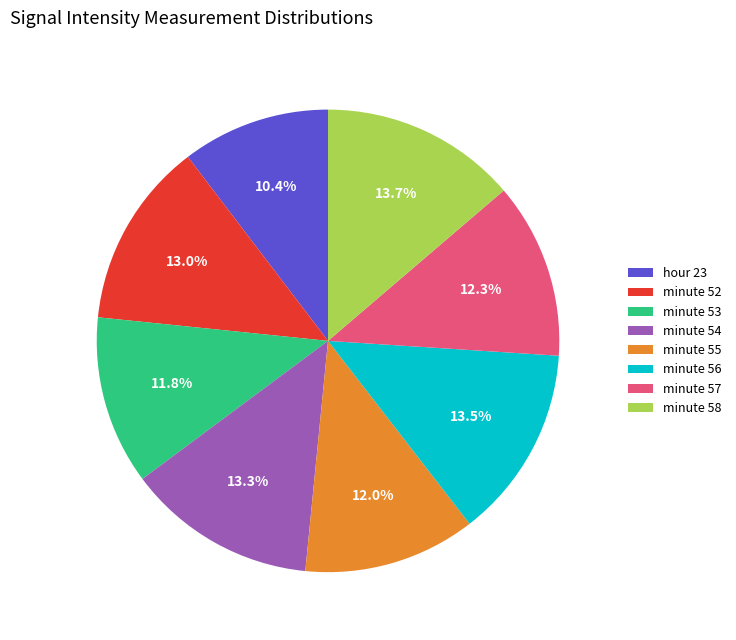

Is the sum of minute 54 and hour 23 greater than half?

No